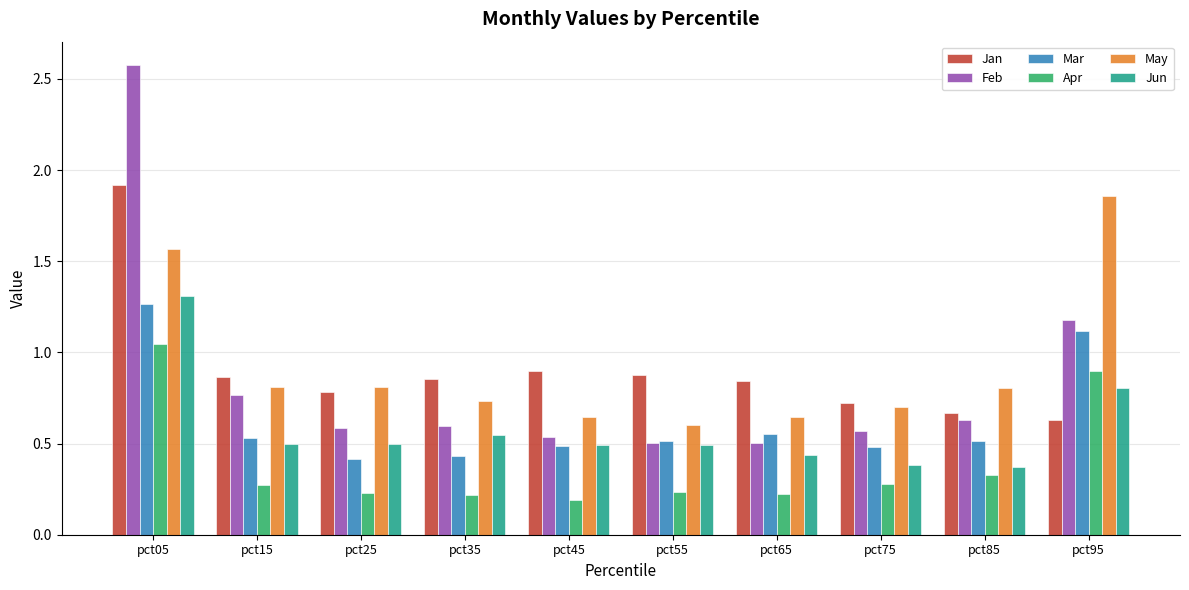

Is the value of Apr at pct35 greater than the value of Mar at pct85?

No